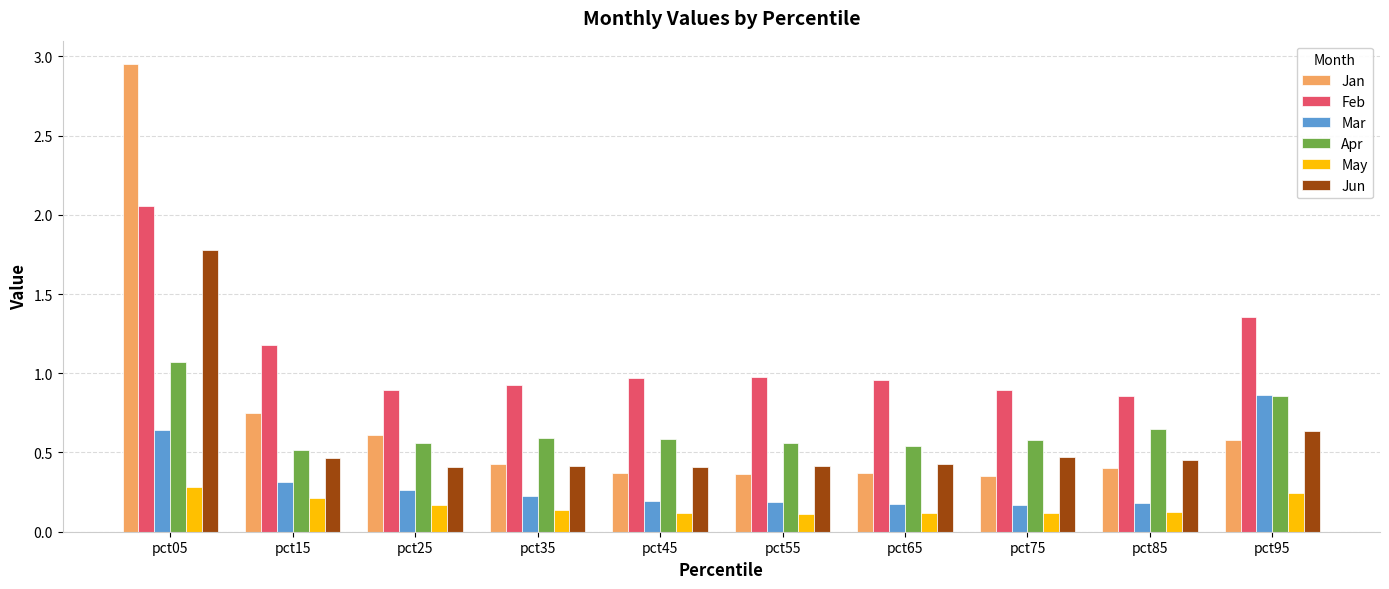

The value of Feb at pct25 is 0.5. True or false?

False